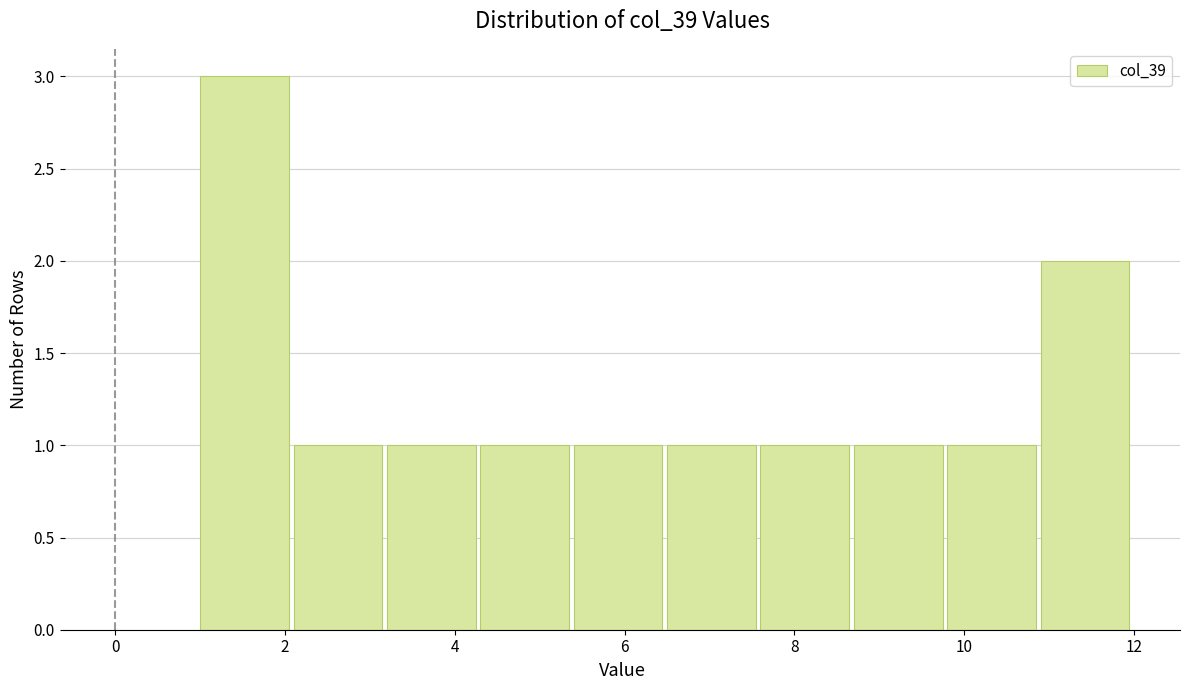

Reading left to right, list every bar in this chart as the range it spans on the x-axis followed by its height. Neither the bar edges nor the heights are printed on the chart, so give them approximately, as read against the axes.

1.0 to 2.1: 3
2.1 to 3.2: 1
3.2 to 4.3: 1
4.3 to 5.4: 1
5.4 to 6.5: 1
6.5 to 7.6: 1
7.6 to 8.7: 1
8.7 to 9.8: 1
9.8 to 10.9: 1
10.9 to 12.0: 2